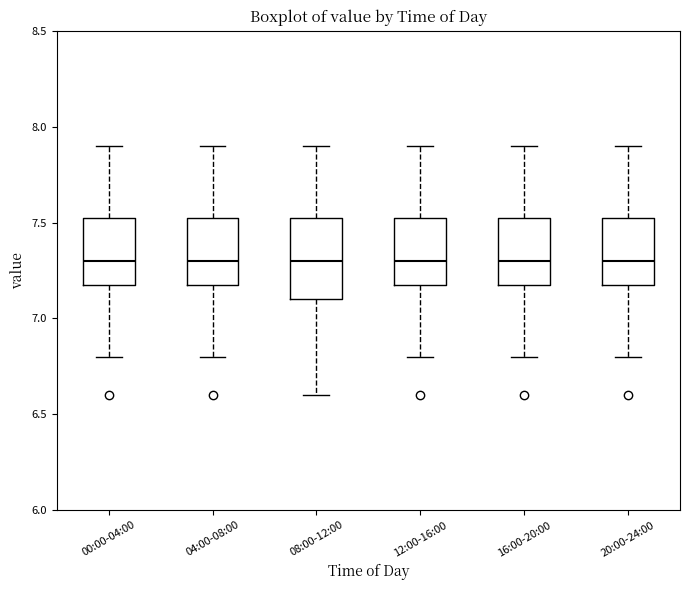

Reading left to right, read every box against the y-axis: the position of its median line, the range the box covers, and the ends of its whiskers. The values are not printed on the chart, so give them approximately, as read against the axis.

00:00-04:00: median 7.30, box 7.20 to 7.55, whiskers 6.80 to 7.90
04:00-08:00: median 7.30, box 7.20 to 7.55, whiskers 6.80 to 7.90
08:00-12:00: median 7.30, box 7.10 to 7.55, whiskers 6.60 to 7.90
12:00-16:00: median 7.30, box 7.20 to 7.55, whiskers 6.80 to 7.90
16:00-20:00: median 7.30, box 7.20 to 7.55, whiskers 6.80 to 7.90
20:00-24:00: median 7.30, box 7.20 to 7.55, whiskers 6.80 to 7.90